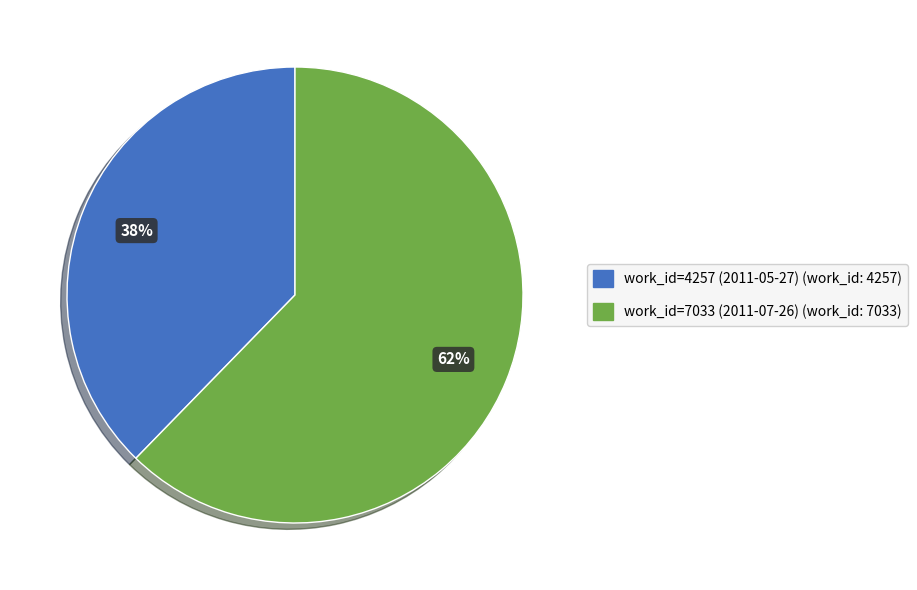

To the nearest percent, what is the combined percentage of work_id=4257 (2011-05-27) and work_id=7033 (2011-07-26)?

100%